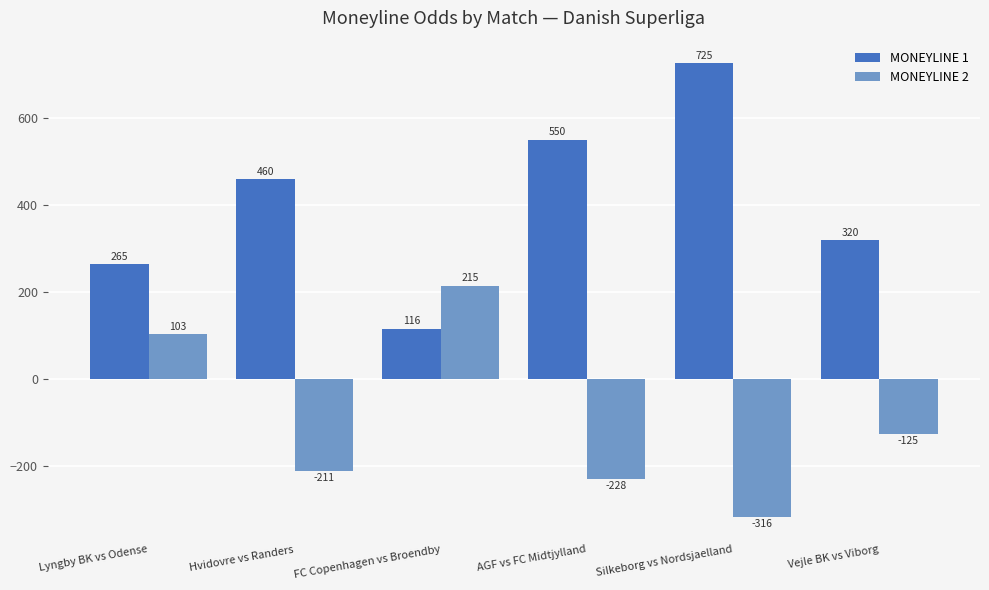

The value of MONEYLINE 1 at Vejle BK vs Viborg is 320. True or false?

True